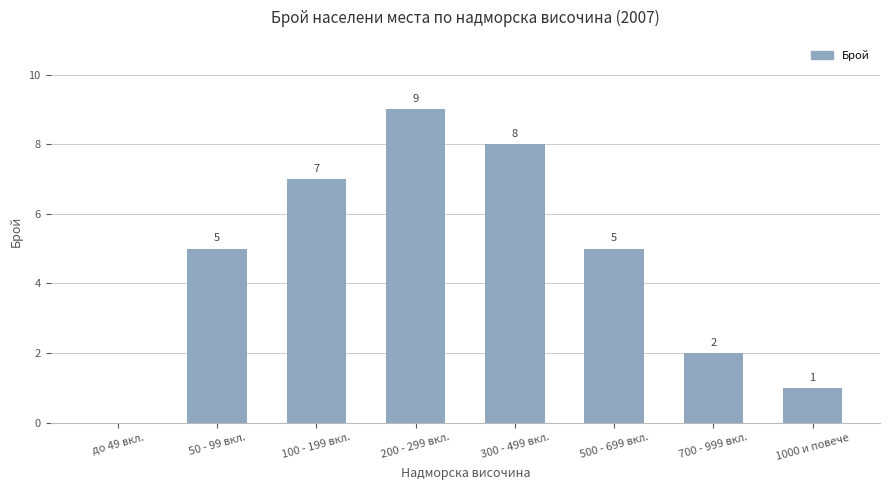

What is the sum of all values?

37